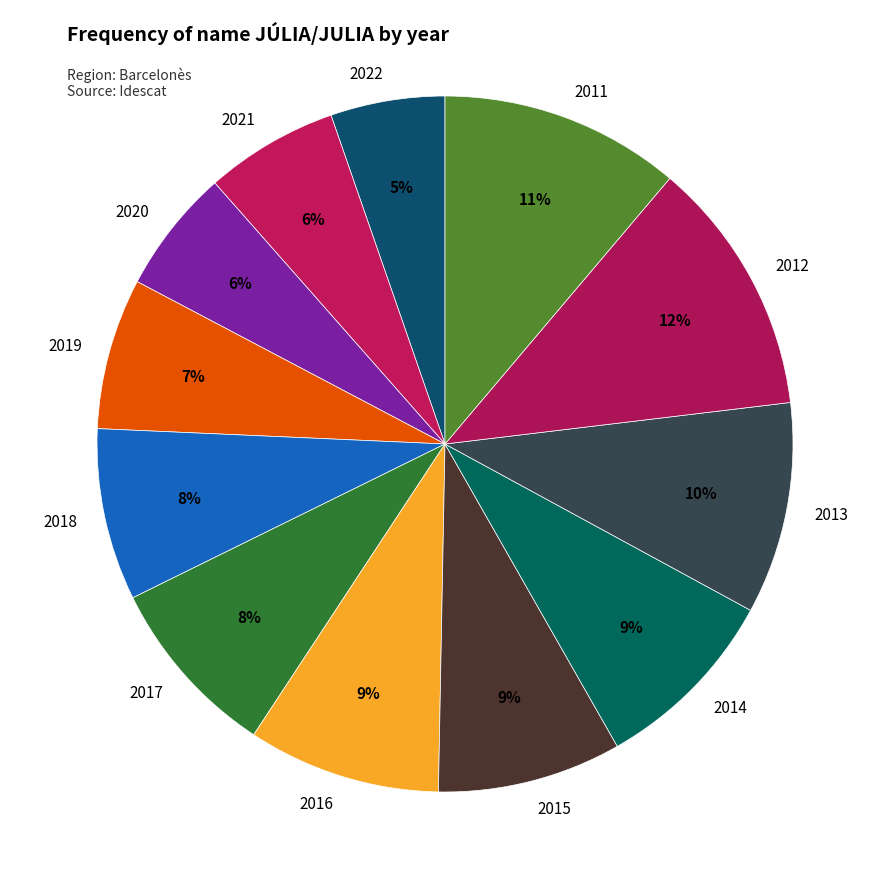

To the nearest percent, what percentage of the pie is 2022?

5%